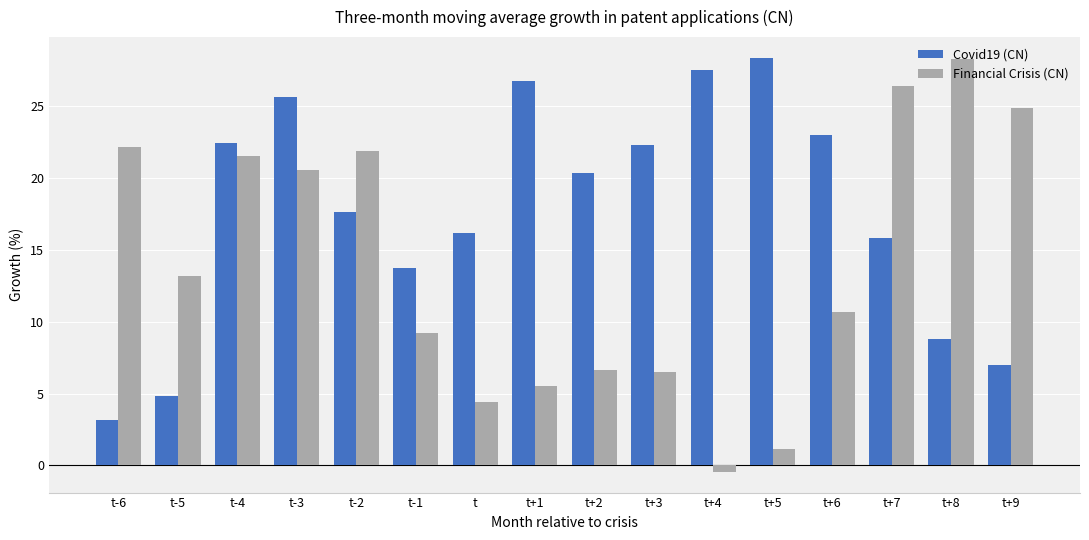

Is the value of Financial Crisis (CN) at t-3 greater than the value of Covid19 (CN) at t-4?

No